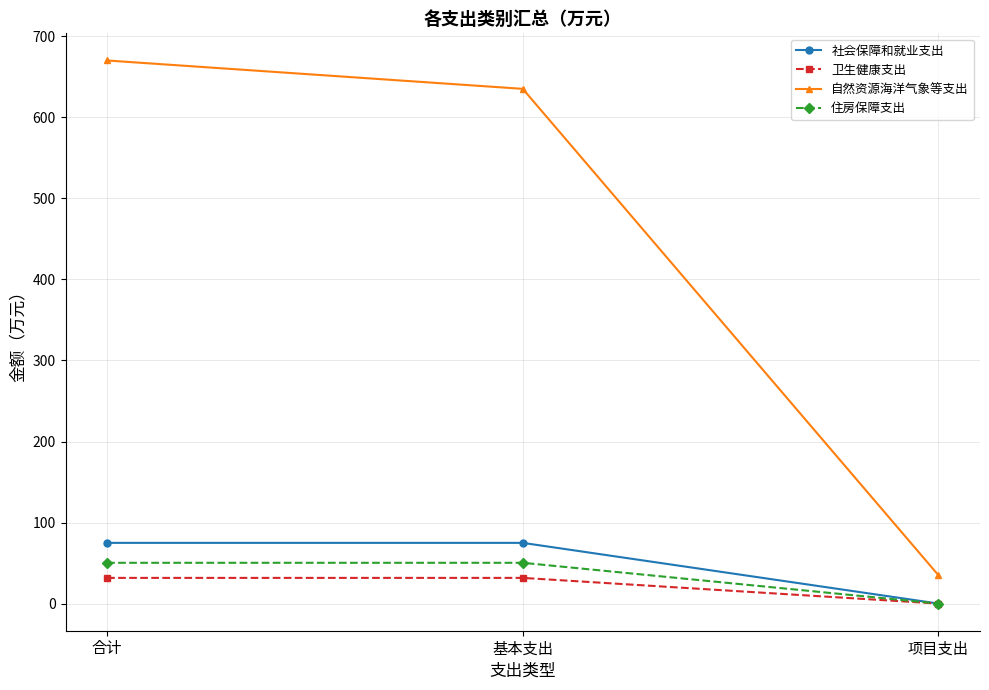

What is the total value across all series at 项目支出?

35.0